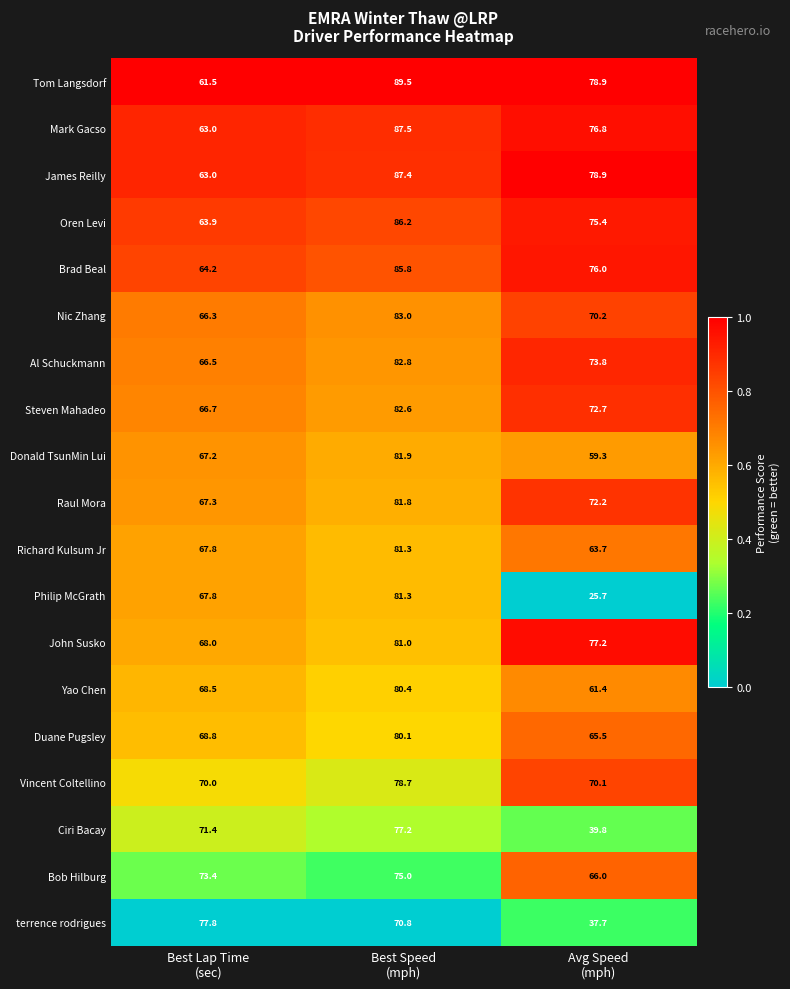

Which series has the largest total across all categories?

Tom Langsdorf